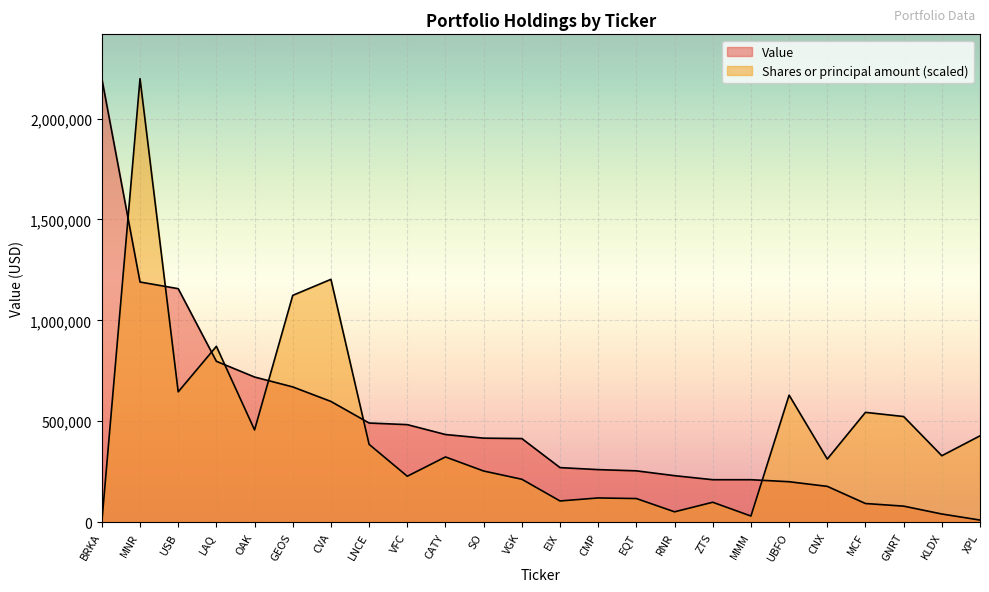

How many values in the Shares or principal amount series are below 328827?

12